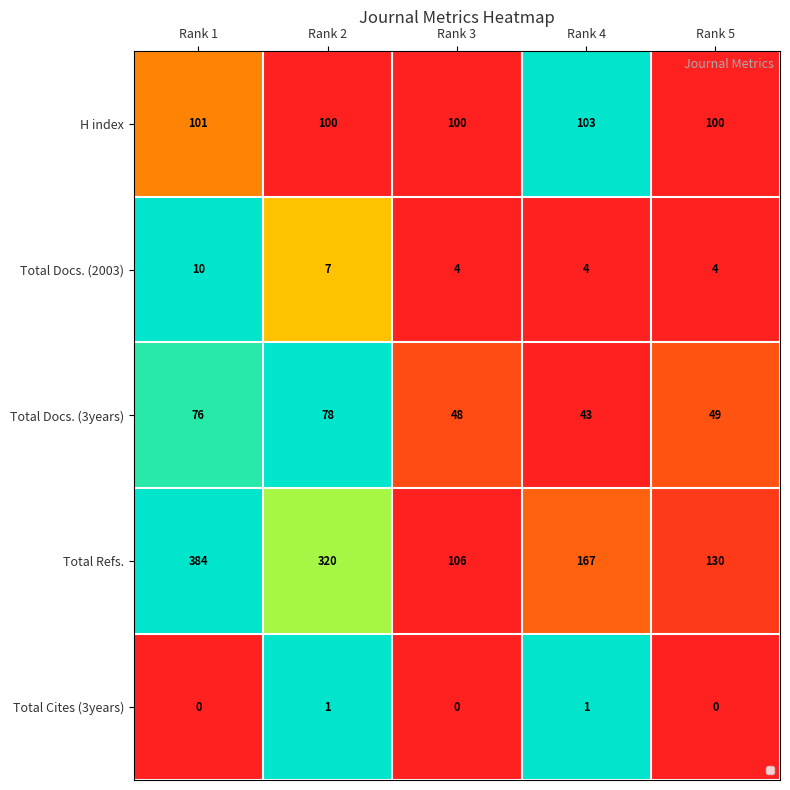

What is the total value across all series at Rank 2?

506